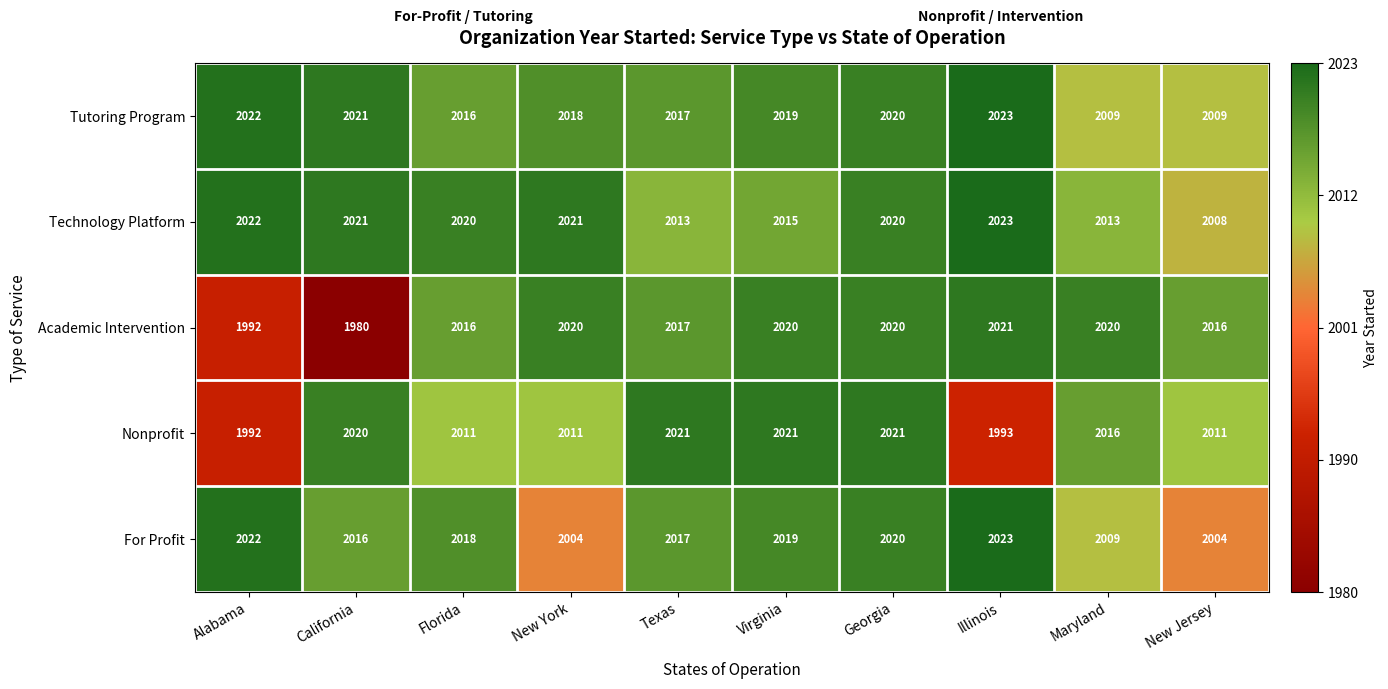

At which category is the sum across all series the highest?

Georgia